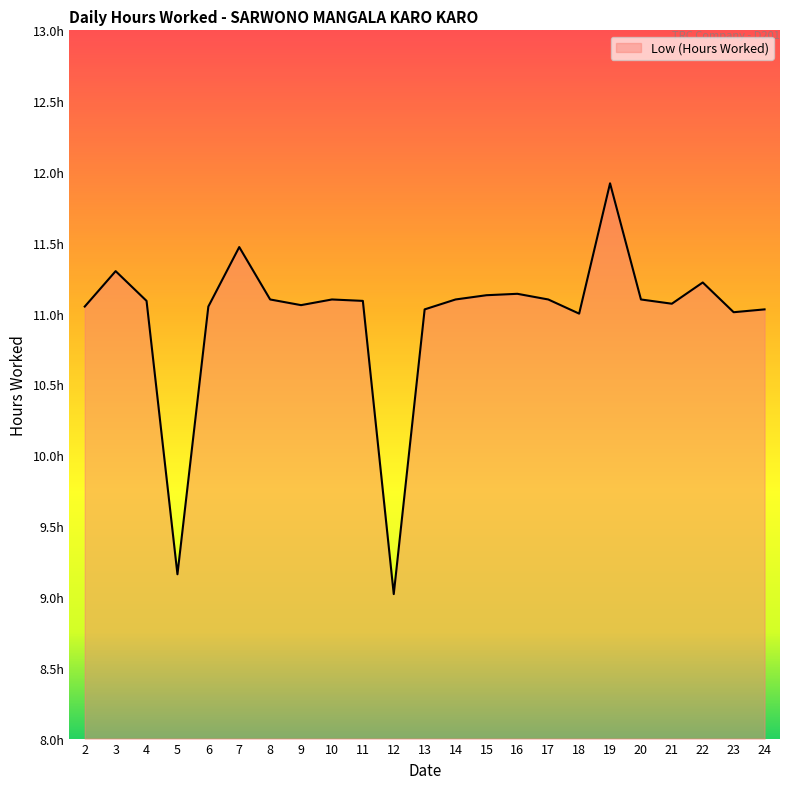

Is this an area chart (filled region under the line)?

Yes